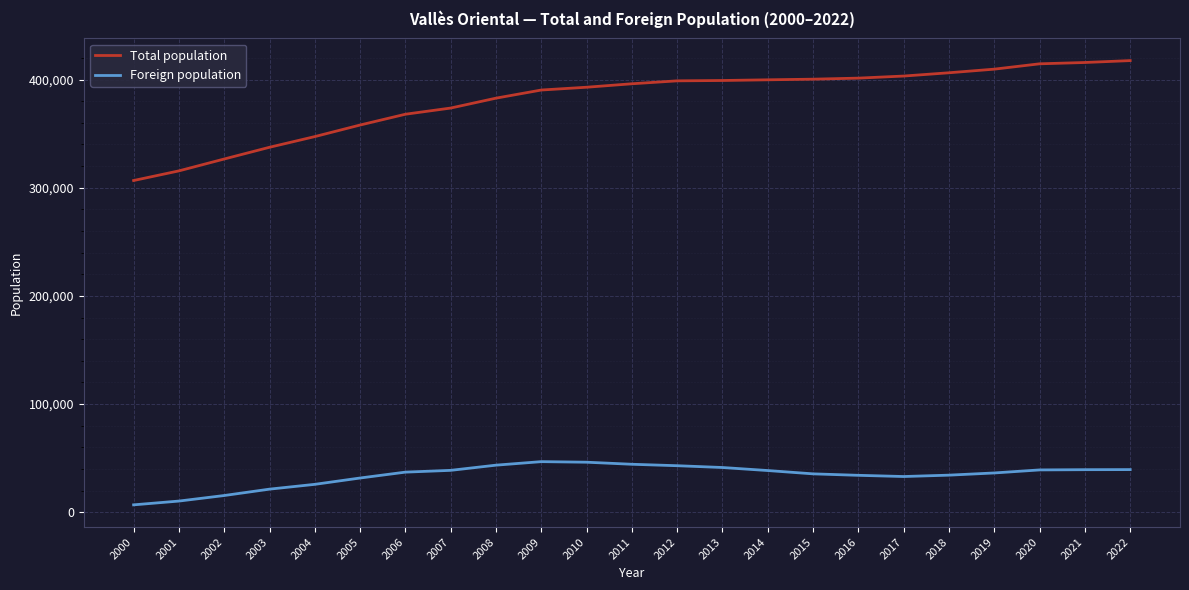

What is the difference between the second highest and minimum values in the Total population series?

109124